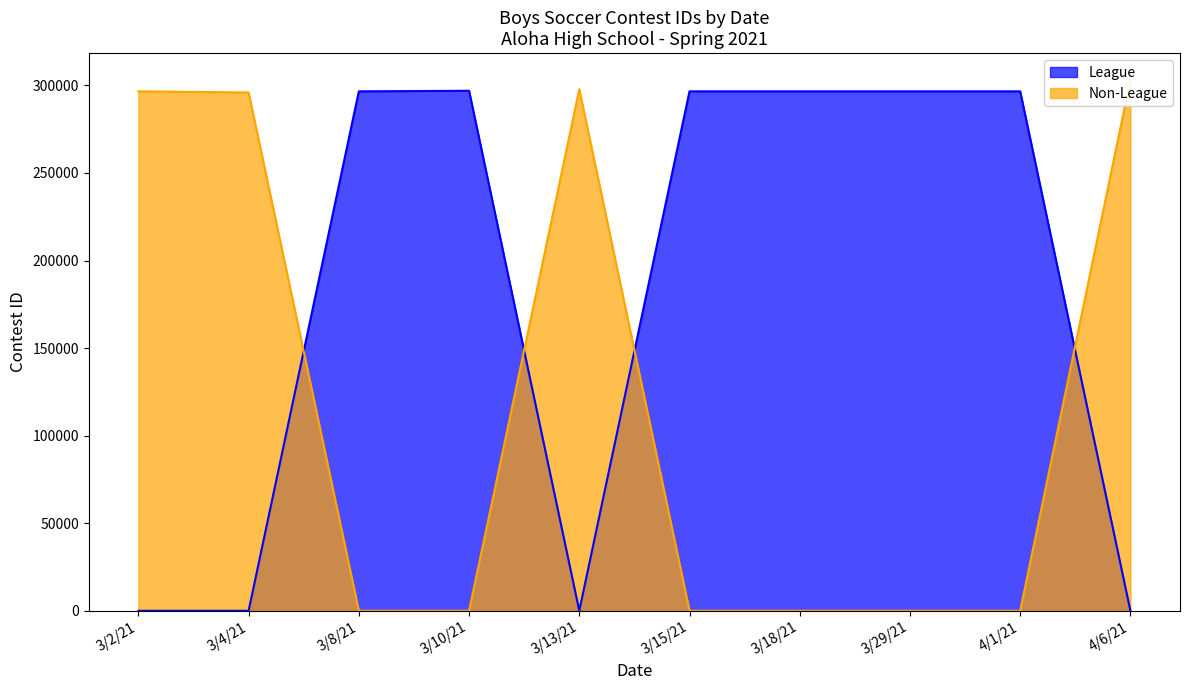

Is the value of Non-League at 3/10/21 greater than the value of League at 3/15/21?

No